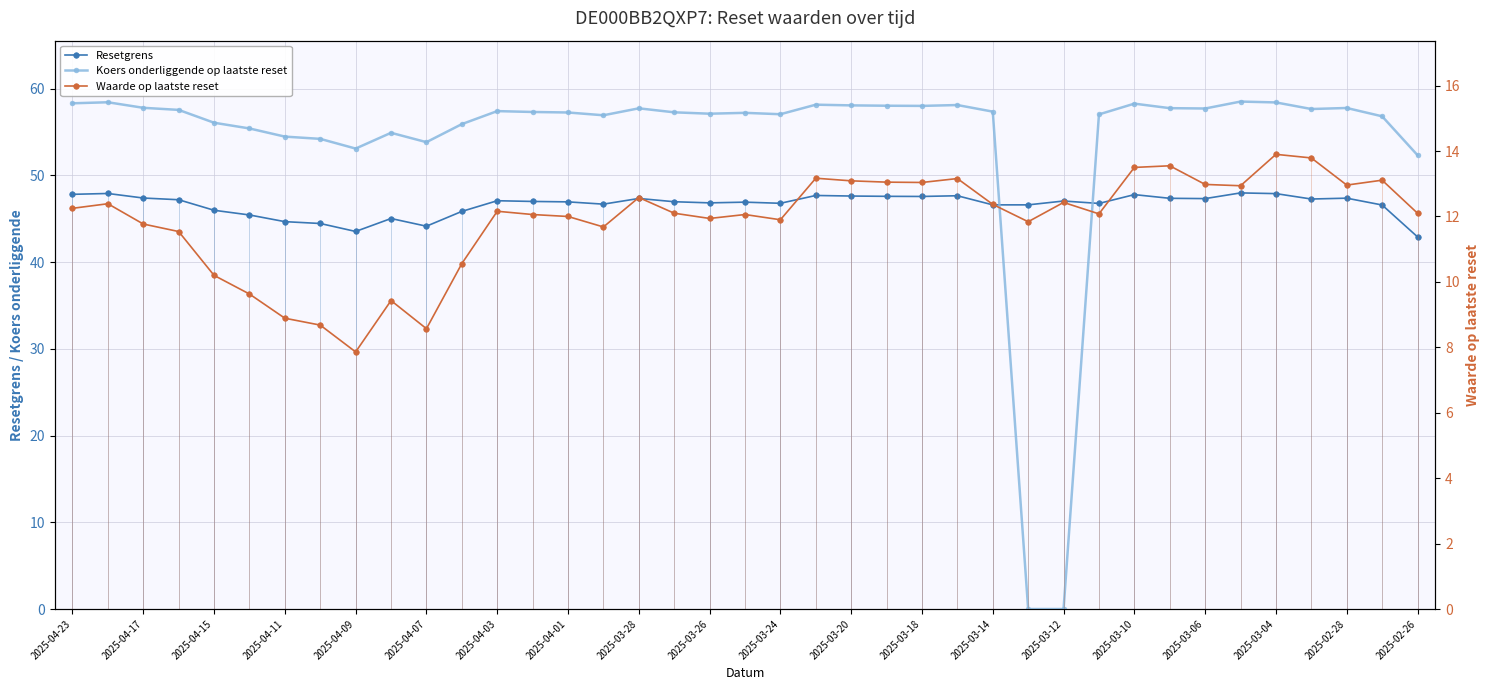

Reading left to right, what are all the values shown in this chart?

Resetgrens: 47.8	47.9	47.4	47.2	46.0	45.4	44.7	44.4	43.5	45.0	44.1	45.8	47.1	47.0	46.9	46.7	47.3	47.0	46.8	46.9	46.8	47.7	47.6	47.6	47.6	47.6	46.6	46.6	47.0	46.8	47.8	47.3	47.3	48.0	47.9	47.3	47.4	46.6	42.9
Koers onderliggende op laatste reset: 58.3	58.4	57.8	57.5	56.1	55.4	54.5	54.2	53.1	54.9	53.8	55.9	57.4	57.3	57.2	56.9	57.7	57.3	57.1	57.2	57.0	58.1	58.1	58.0	58.0	58.1	57.3	0.0	0.0	57.0	58.3	57.7	57.7	58.5	58.4	57.6	57.8	56.8	52.3
Waarde op laatste reset: 12.2	12.4	11.8	11.5	10.2	9.6	8.9	8.7	7.9	9.4	8.6	10.6	12.2	12.1	12.0	11.7	12.6	12.1	11.9	12.1	11.9	13.2	13.1	13.1	13.0	13.2	12.4	11.8	12.4	12.1	13.5	13.6	13.0	12.9	13.9	13.8	13.0	13.1	12.1